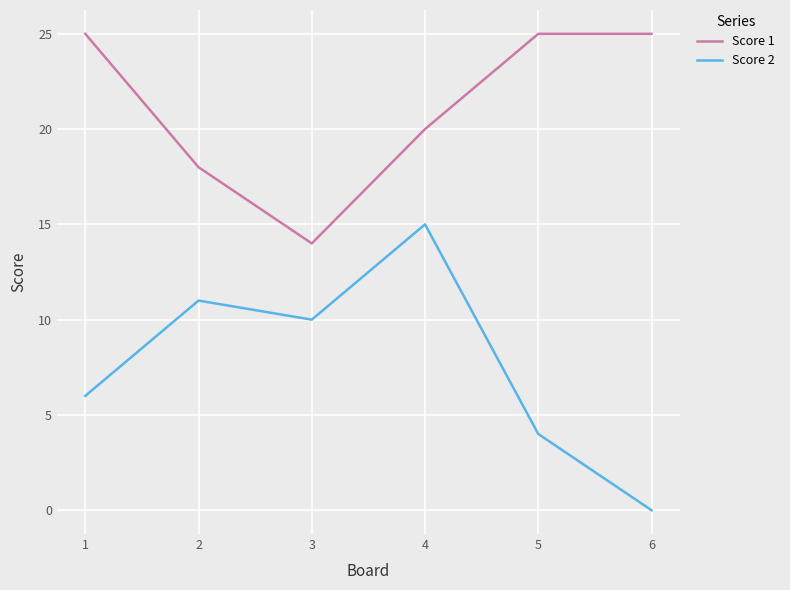

List the series in order of their peak value, lowest first.

Score 2, Score 1